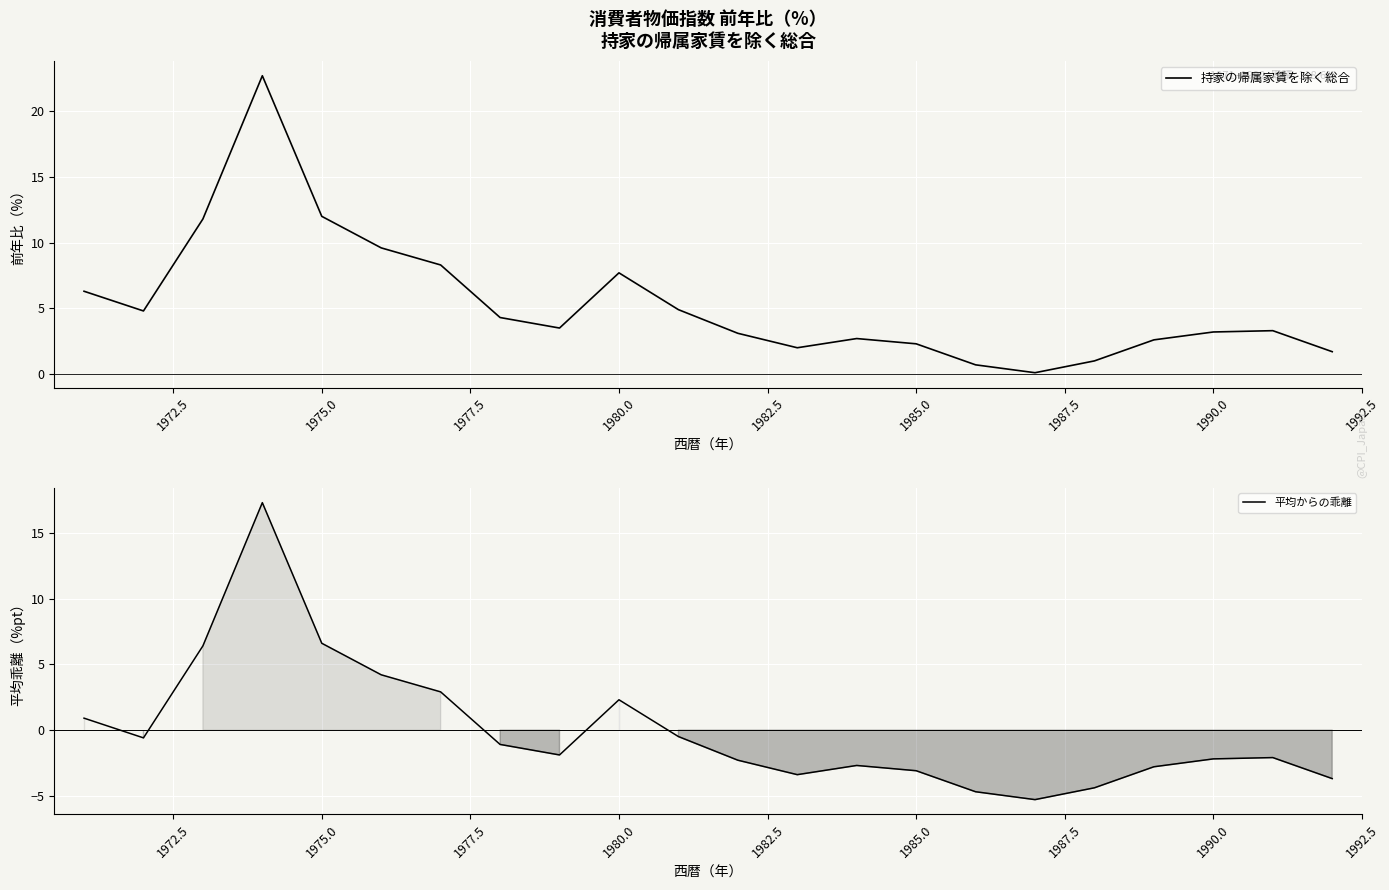

What is the minimum value shown in the chart?

-5.3